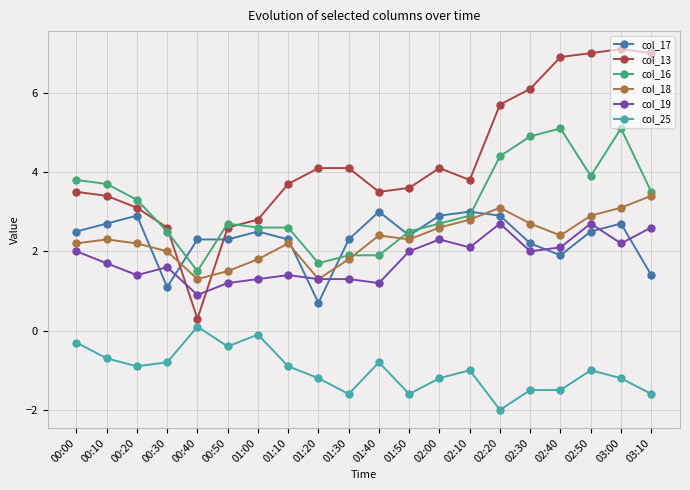

What is the sum of all col_25 values?

-20.2